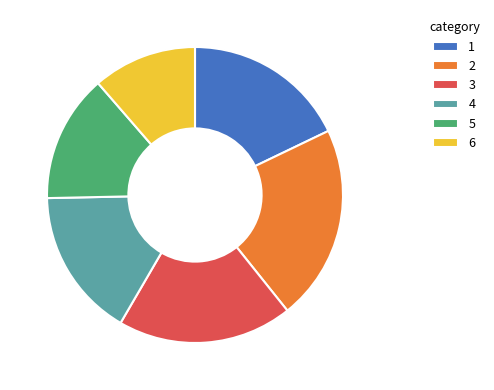

Which category has the smallest portion of the pie?

6